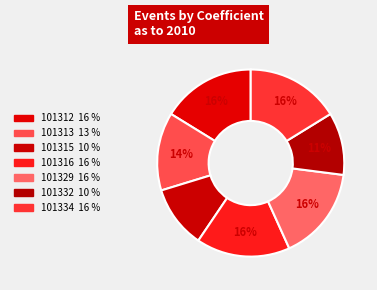

Does any single category account for the majority?

No